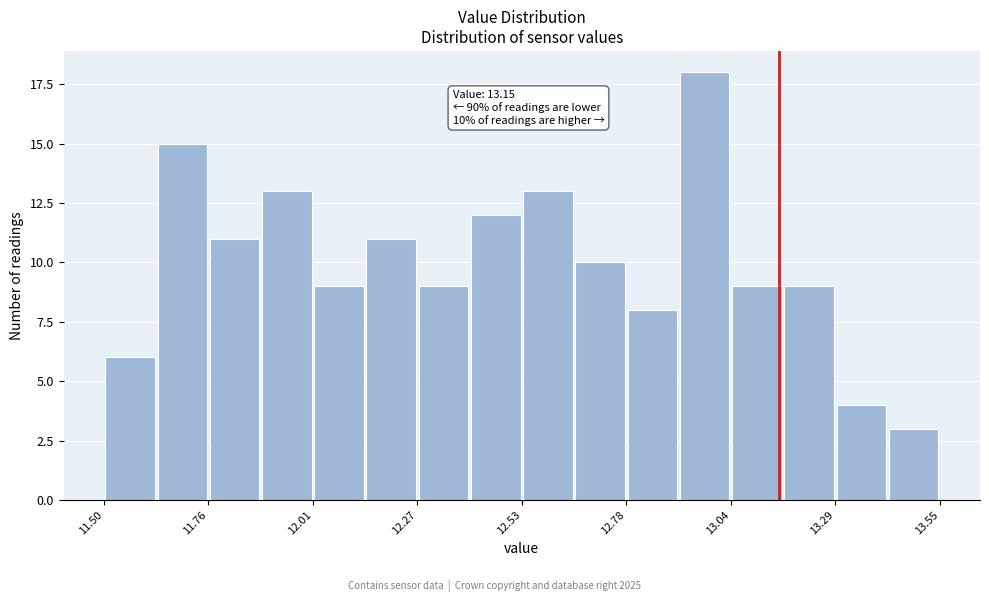

Read against the x-axis, roughly where is the centre of the tallest bar?

12.95